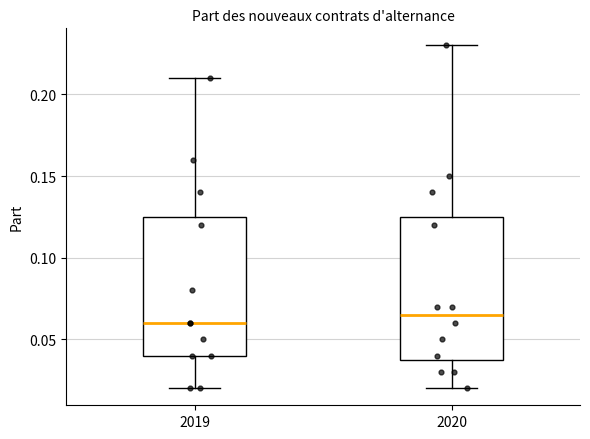

Reading left to right, transcribe this box plot: for each box, give where its median line is, the range the box spans, and where its two whiskers end, as read against the y-axis. The values are not printed on the chart, so give them approximately, as read against the axis.

2019: median 0.060, box 0.040 to 0.125, whiskers 0.020 to 0.210
2020: median 0.065, box 0.040 to 0.125, whiskers 0.020 to 0.230